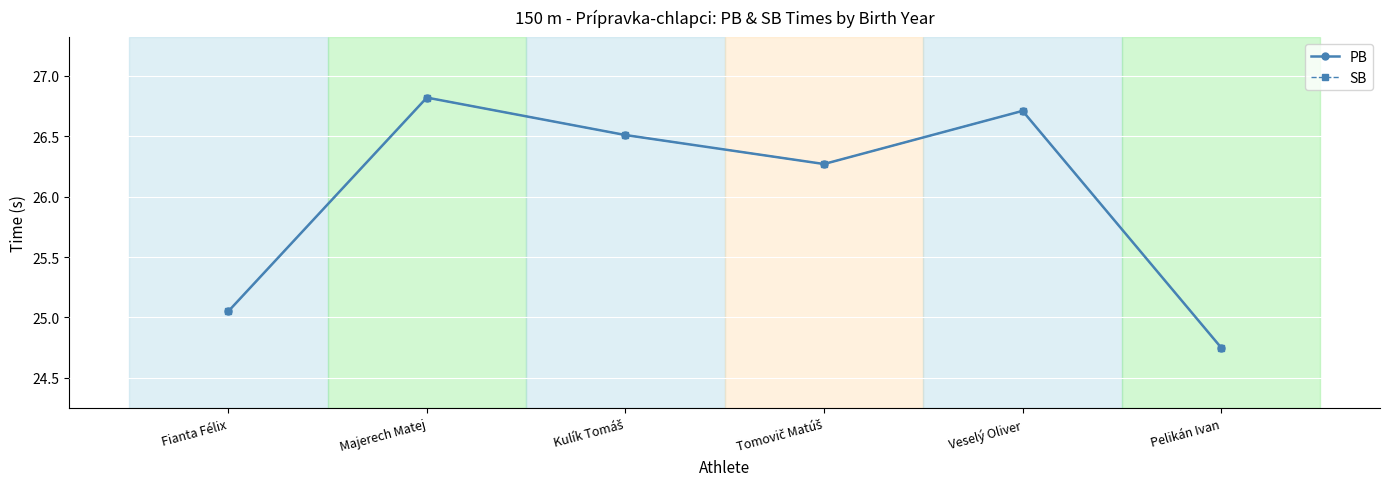

Where does the SB series first go above 26?

Majerech Matej